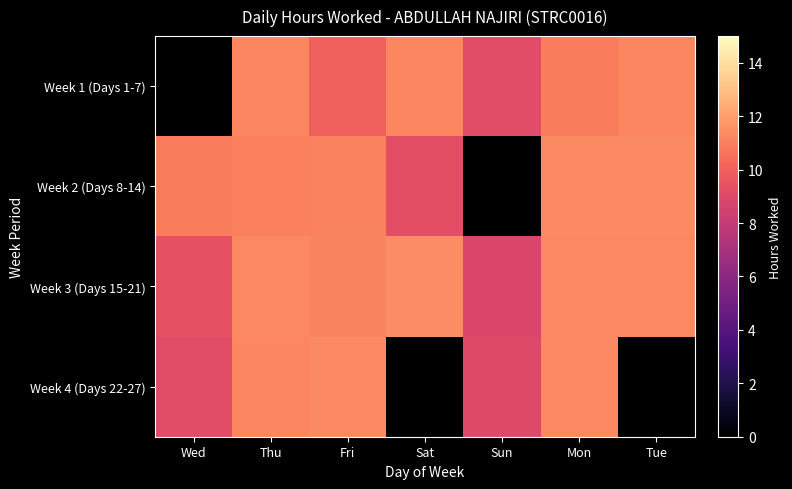

Which category has the highest value across all series?

Sat